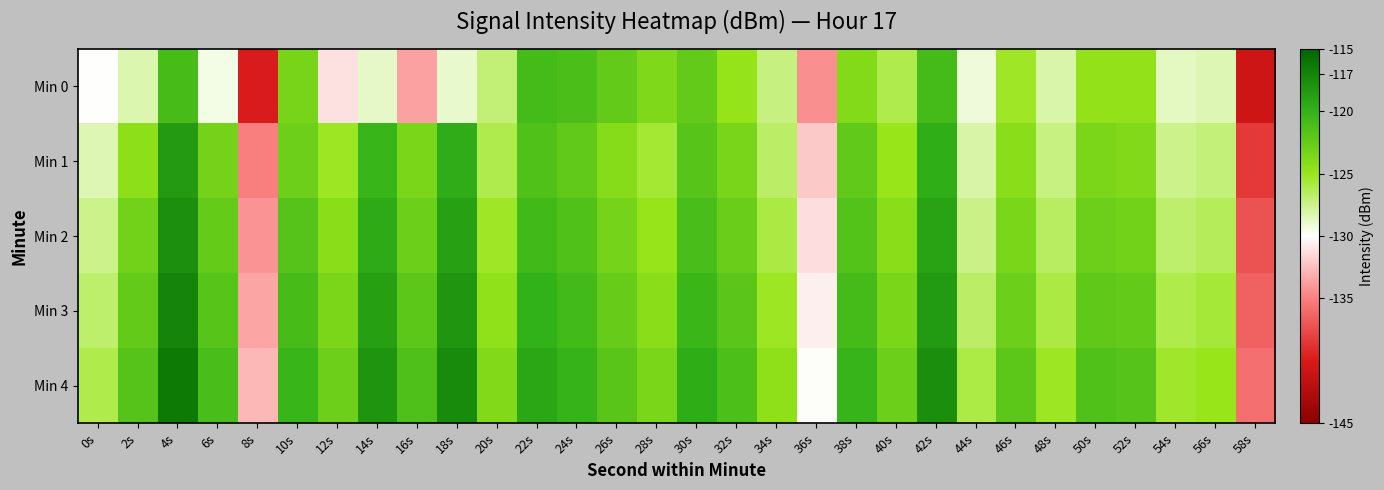

Reading left to right, what are all the values shown in this chart?

Min 0: 0s=-130.0	2s=-128.3	4s=-121.0	6s=-129.5	8s=-139.8	10s=-123.3	12s=-131.2	14s=-128.8	16s=-133.7	18s=-128.9	20s=-127.0	22s=-120.9	24s=-121.2	26s=-122.4	28s=-123.8	30s=-122.4	32s=-124.8	34s=-127.2	36s=-134.3	38s=-124.0	40s=-126.1	42s=-120.9	44s=-129.2	46s=-125.3	48s=-128.1	50s=-124.8	52s=-124.8	54s=-128.7	56s=-128.4	58s=-140.7
Min 1: 0s=-128.4	2s=-124.5	4s=-118.5	6s=-123.2	8s=-135.0	10s=-122.9	12s=-125.2	14s=-120.3	16s=-123.5	18s=-119.7	20s=-126.1	22s=-121.5	24s=-122.3	26s=-124.1	28s=-125.6	30s=-121.8	32s=-123.4	34s=-126.7	36s=-132.1	38s=-122.3	40s=-125.0	42s=-119.8	44s=-128.1	46s=-124.2	48s=-127.3	50s=-123.6	52s=-123.9	54s=-127.5	56s=-127.1	58s=-138.4
Min 2: 0s=-127.5	2s=-123.1	4s=-117.8	6s=-122.5	8s=-134.2	10s=-121.7	12s=-124.3	14s=-119.5	16s=-122.8	18s=-118.9	20s=-125.3	22s=-120.7	24s=-121.5	26s=-123.3	28s=-124.9	30s=-121.1	32s=-122.7	34s=-125.9	36s=-131.3	38s=-121.6	40s=-124.2	42s=-119.1	44s=-127.4	46s=-123.5	48s=-126.6	50s=-122.9	52s=-123.1	54s=-126.8	56s=-126.4	58s=-137.2
Min 3: 0s=-126.8	2s=-122.4	4s=-117.1	6s=-121.8	8s=-133.5	10s=-121.0	12s=-123.6	14s=-118.8	16s=-122.1	18s=-118.2	20s=-124.6	22s=-120.0	24s=-120.8	26s=-122.6	28s=-124.2	30s=-120.4	32s=-122.0	34s=-125.2	36s=-130.6	38s=-120.9	40s=-123.5	42s=-118.4	44s=-126.7	46s=-122.8	48s=-125.9	50s=-122.2	52s=-122.4	54s=-126.1	56s=-125.7	58s=-136.5
Min 4: 0s=-126.1	2s=-121.7	4s=-116.4	6s=-121.1	8s=-132.8	10s=-120.3	12s=-122.9	14s=-118.1	16s=-121.4	18s=-117.5	20s=-123.9	22s=-119.3	24s=-120.1	26s=-121.9	28s=-123.5	30s=-119.7	32s=-121.3	34s=-124.5	36s=-129.9	38s=-120.2	40s=-122.8	42s=-117.7	44s=-126.0	46s=-122.1	48s=-125.2	50s=-121.5	52s=-121.7	54s=-125.4	56s=-125.0	58s=-135.8